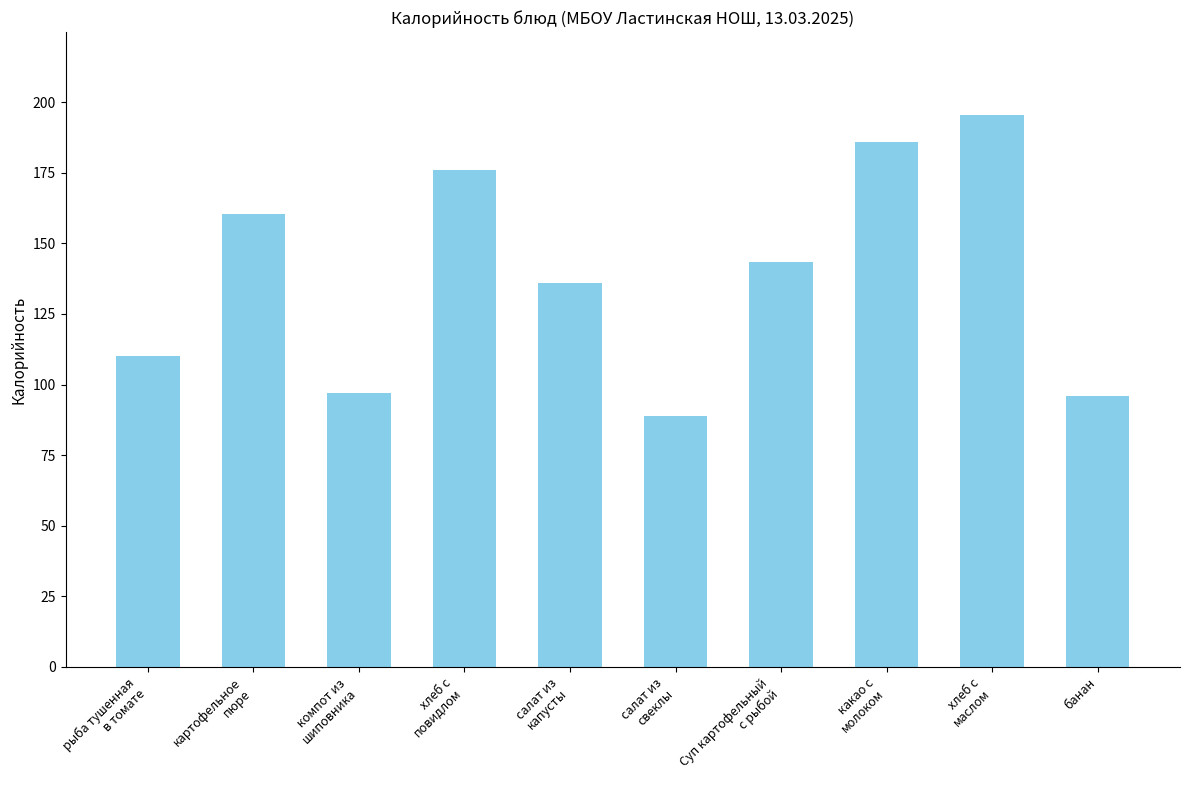

Which category has the highest value across all series?

хлеб с
маслом